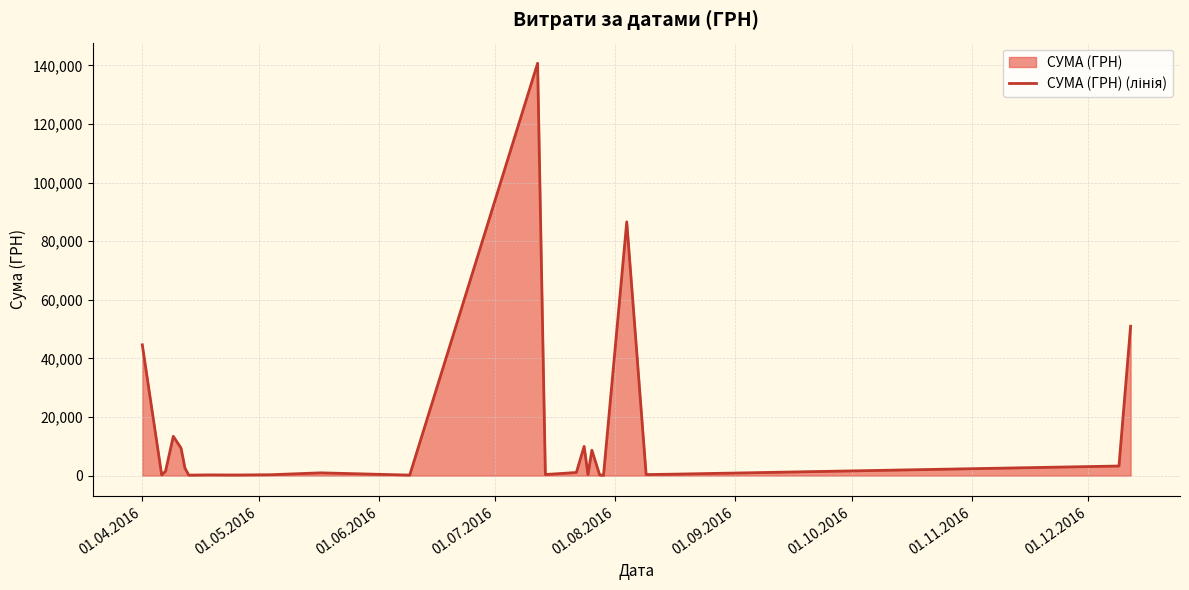

What is the greatest value displayed?

140706.2